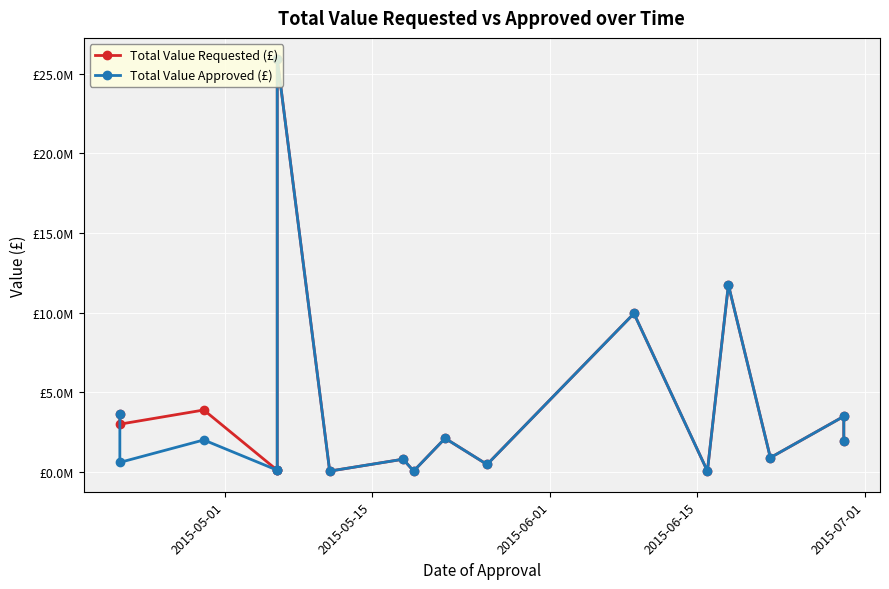

Reading left to right, transcribe all the data shown in this chart.

Total Value Requested (£): 3624000	3000000	3890000	109000	108000	25960000	52400	800000	54400	2113000	469000	9950000	54000	11750000	897000	3490000	1934000
Total Value Approved (£): 3624000	600000	2009000	109000	108000	25960000	52400	800000	54400	2113000	469000	9950000	54000	11750000	897000	3490000	1934000